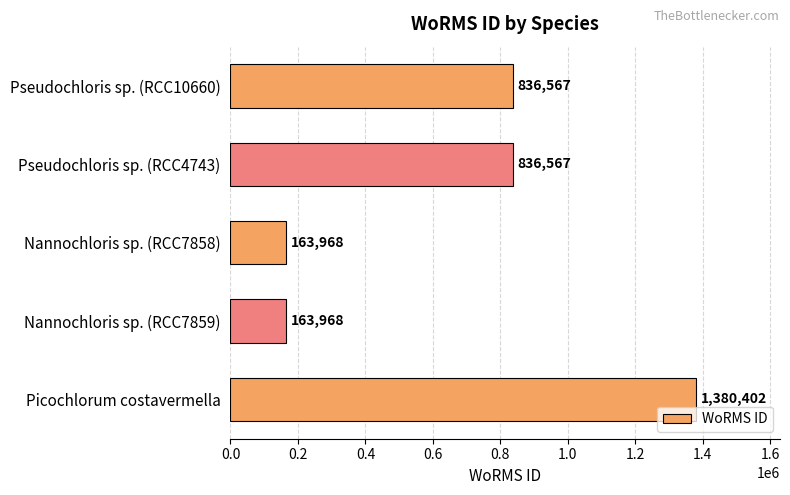

Are the bars horizontal?

Yes